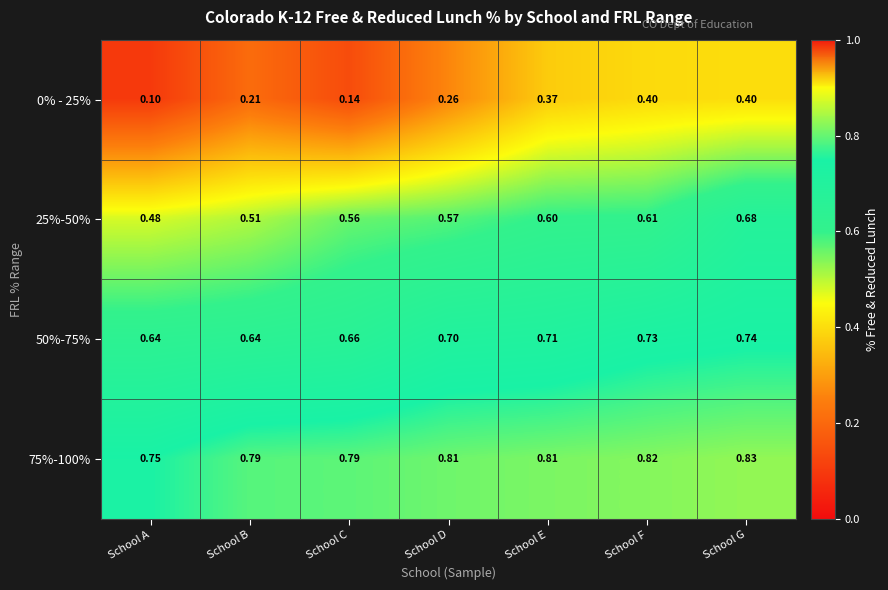

At how many categories does at least one series exceed 0?

7